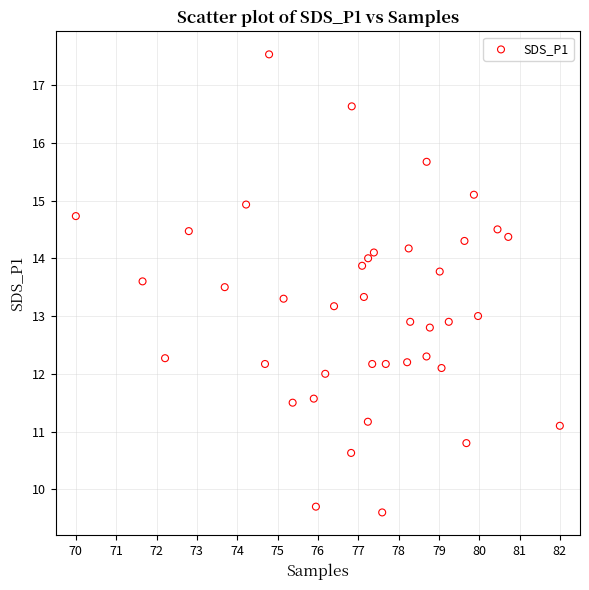

What is the range of X values (max minus min)?

12.0